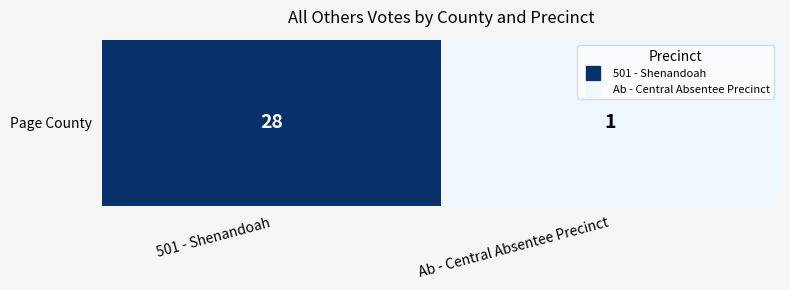

What is the sum of the values at Ab - Central Absentee Precinct and 501 - Shenandoah?

29